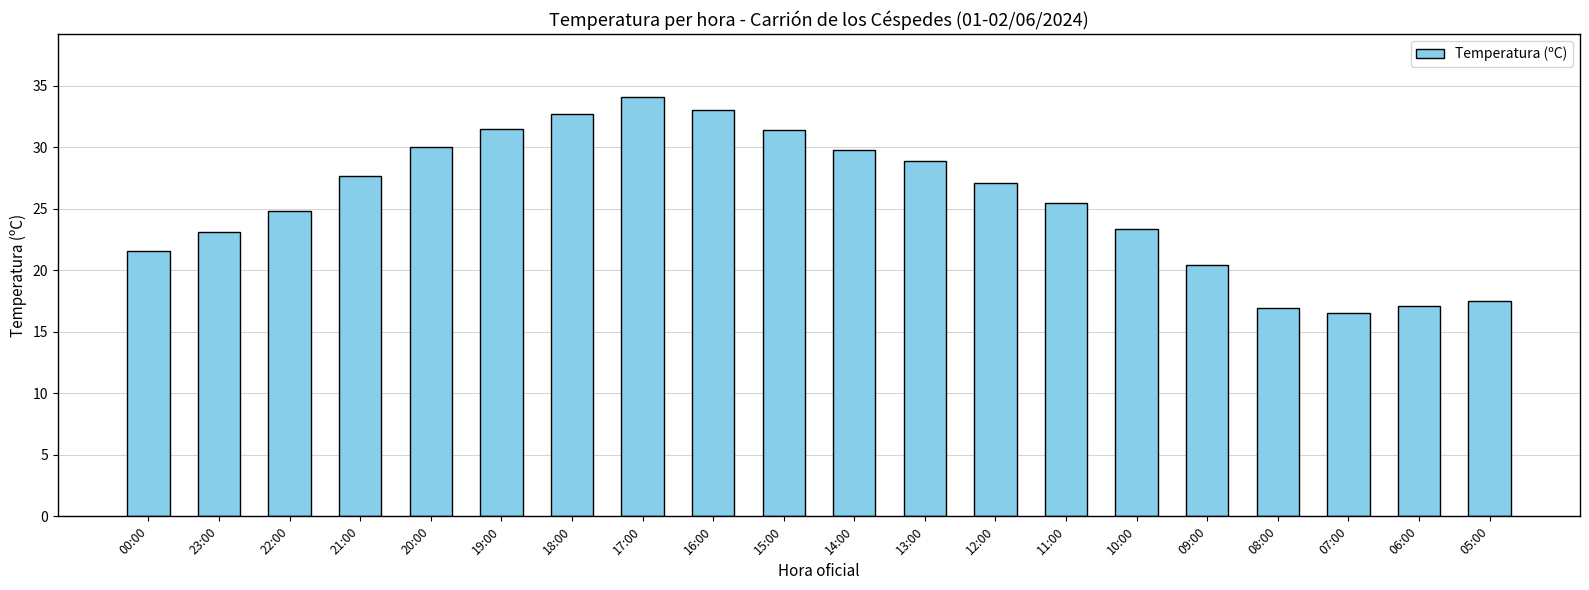

What value does the data have at 16:00?

33.0